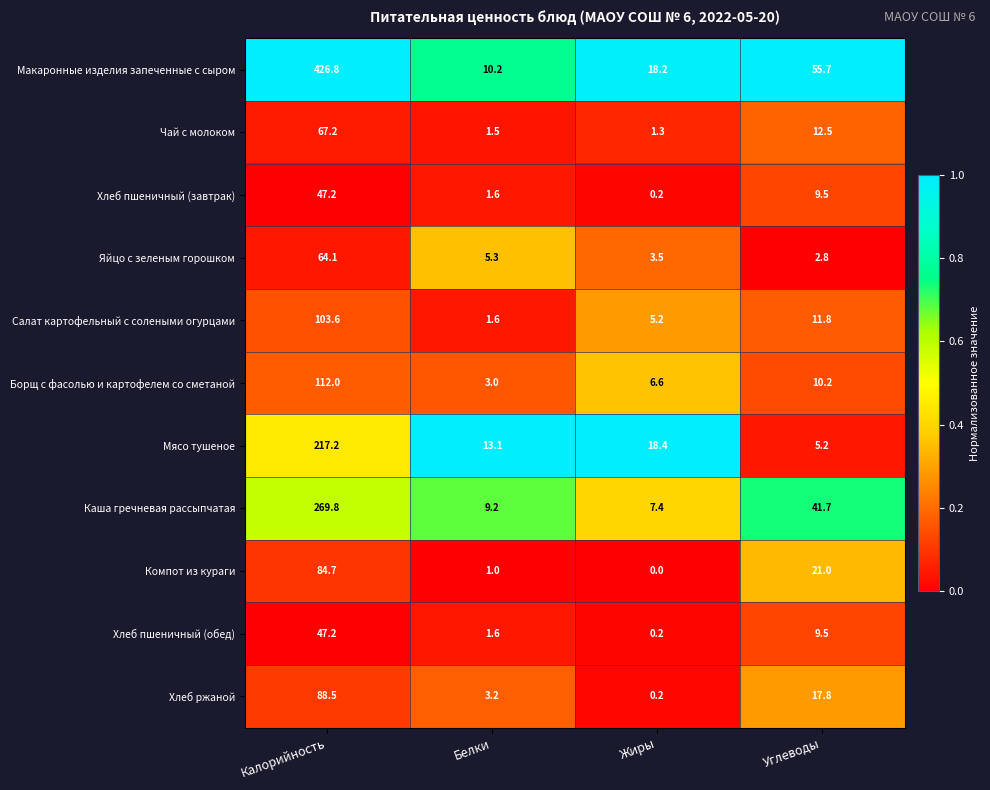

Which series changed the most between Калорийность and Жиры?

Макаронные изделия запеченные с сыром